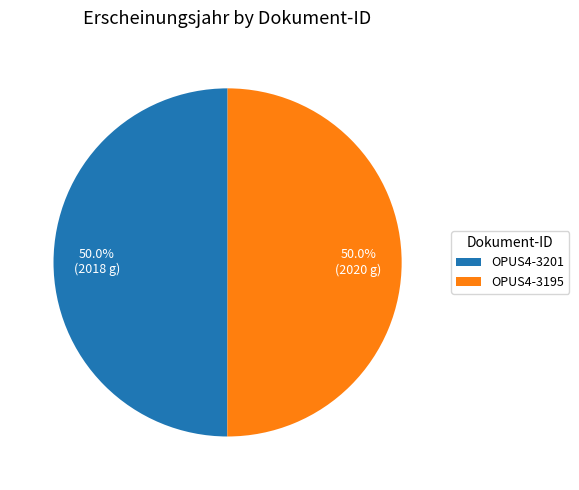

To the nearest percent, what percentage of the pie is OPUS4-3201?

50%